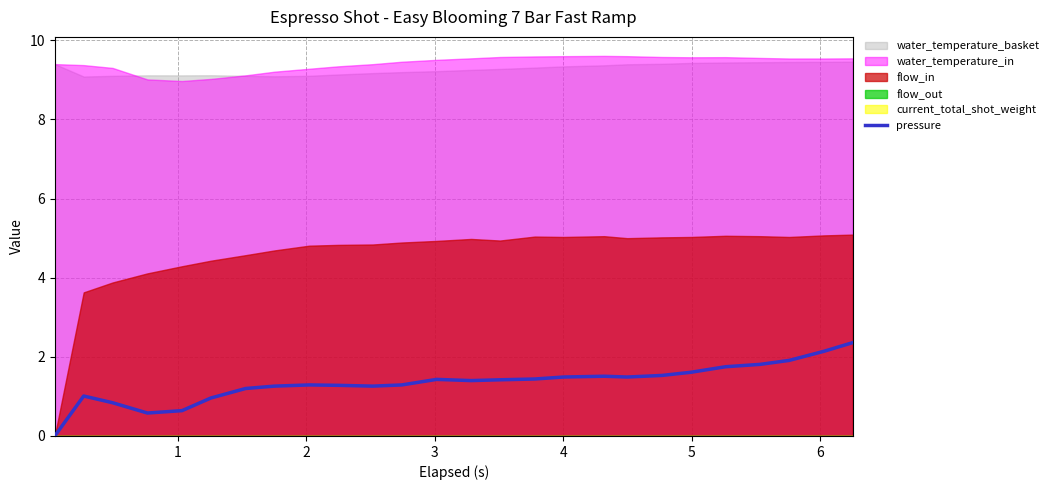

What is the difference between the maximum and minimum values?

2.4